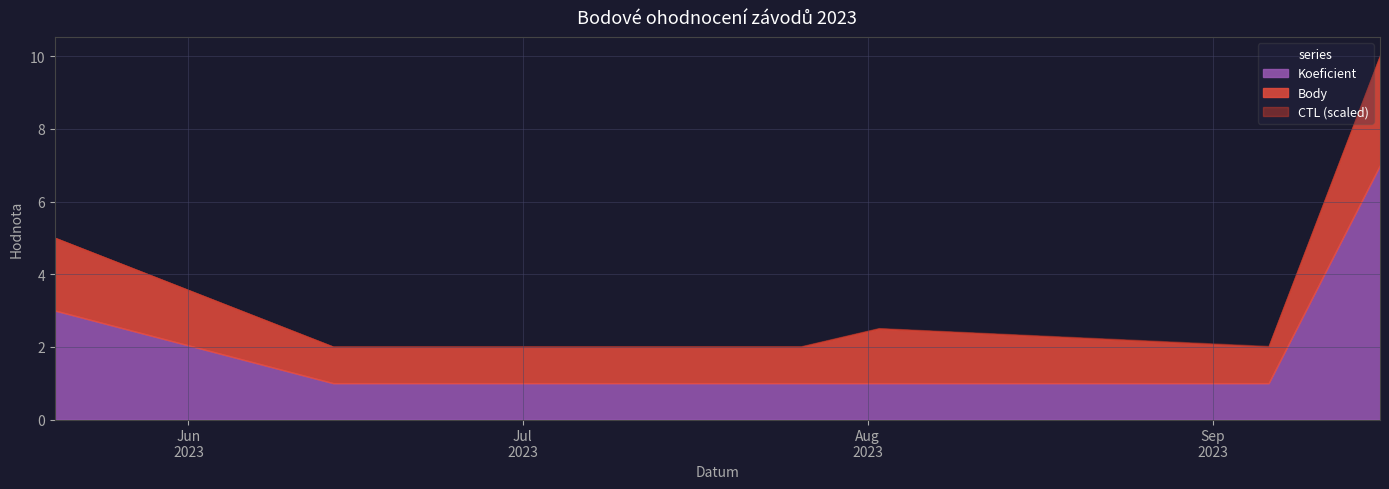

List the series in order of their peak value, lowest first.

Body, Koeficient, CTL (scaled)